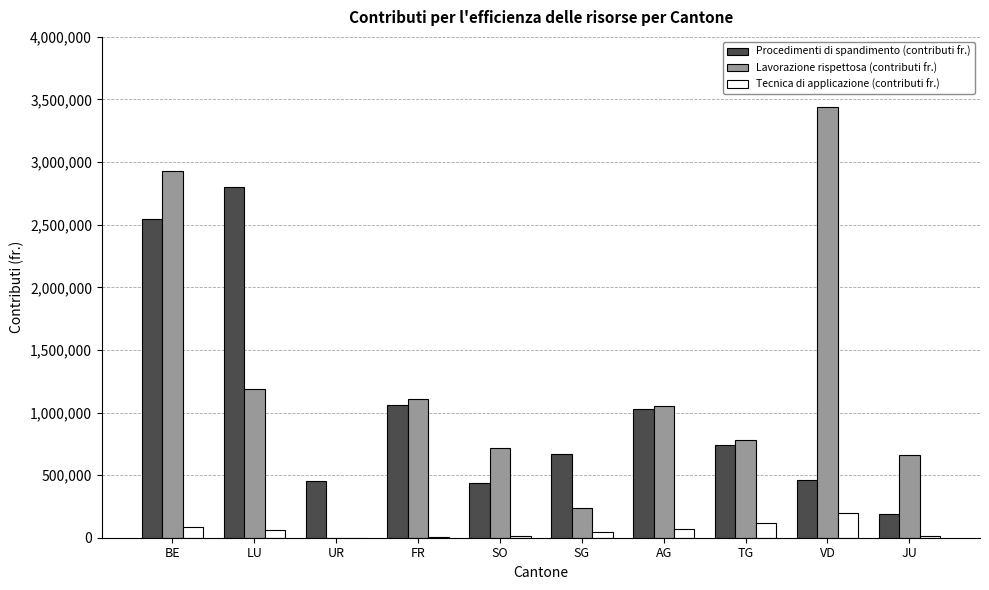

The Lavorazione rispettosa (contributi fr.) series shows 663096 at JU. True or false?

True